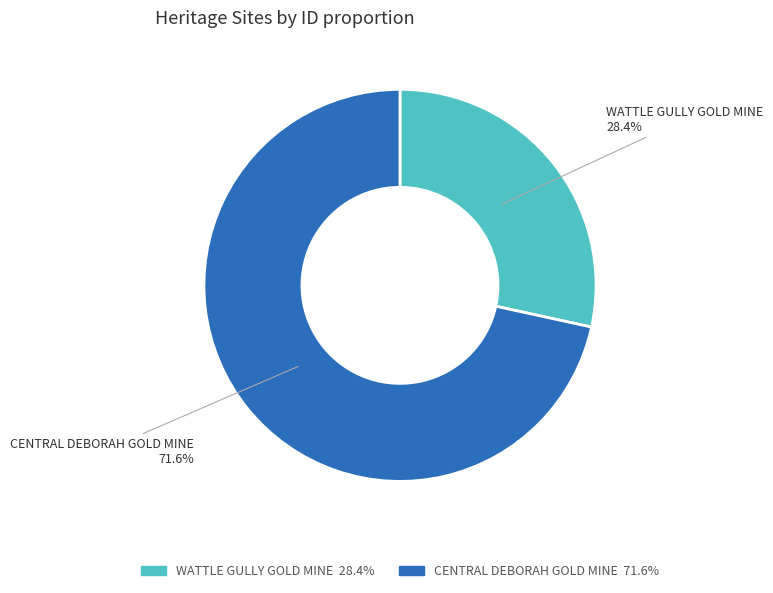

True or false: WATTLE GULLY GOLD MINE accounts for 42% of the total.

False